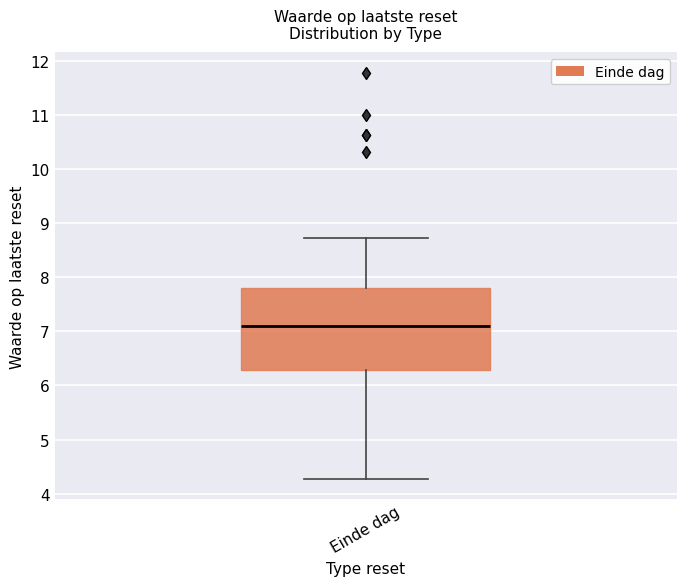

Transcribe this box plot: give where the median line is, the range the box spans, and where the two whiskers end, as read against the y-axis. The values are not printed on the chart, so give them approximately, as read against the axis.

median 7.1, box 6.3 to 7.8, whiskers 4.3 to 8.7